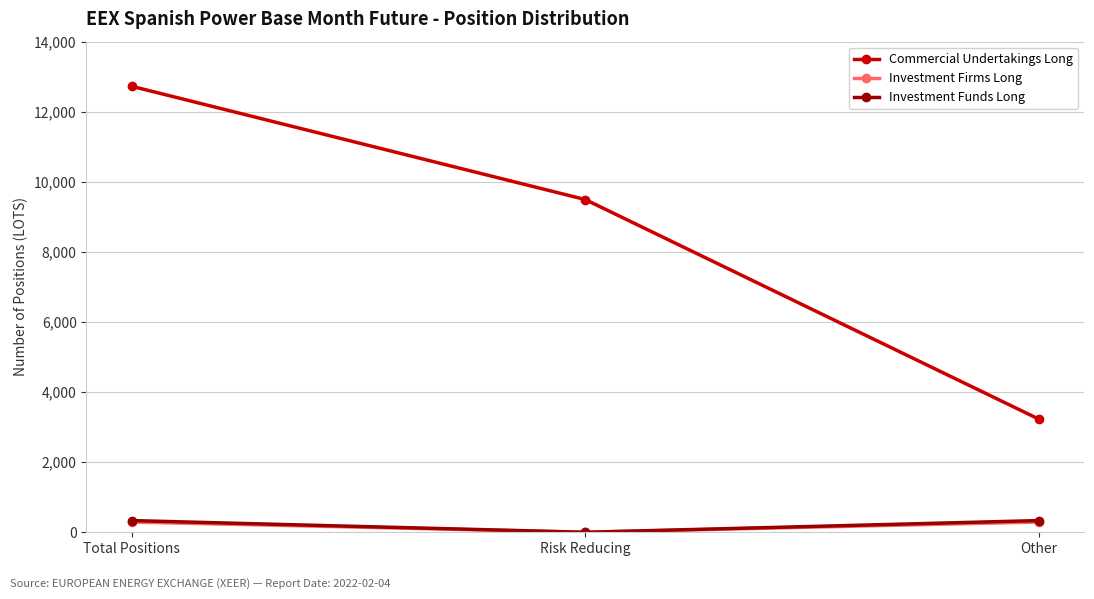

Which series has the largest range (max minus min)?

Commercial Undertakings Long